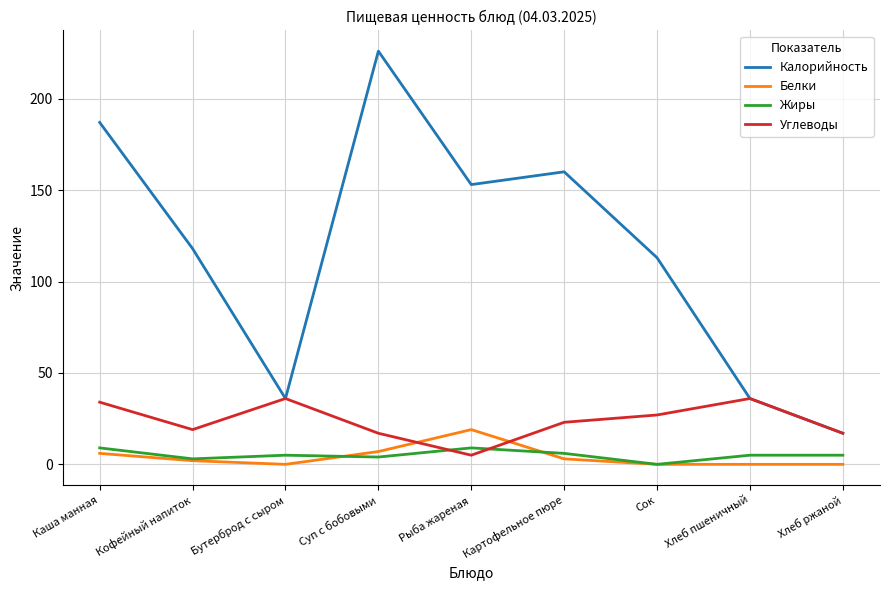

How many lines are shown in the chart?

4